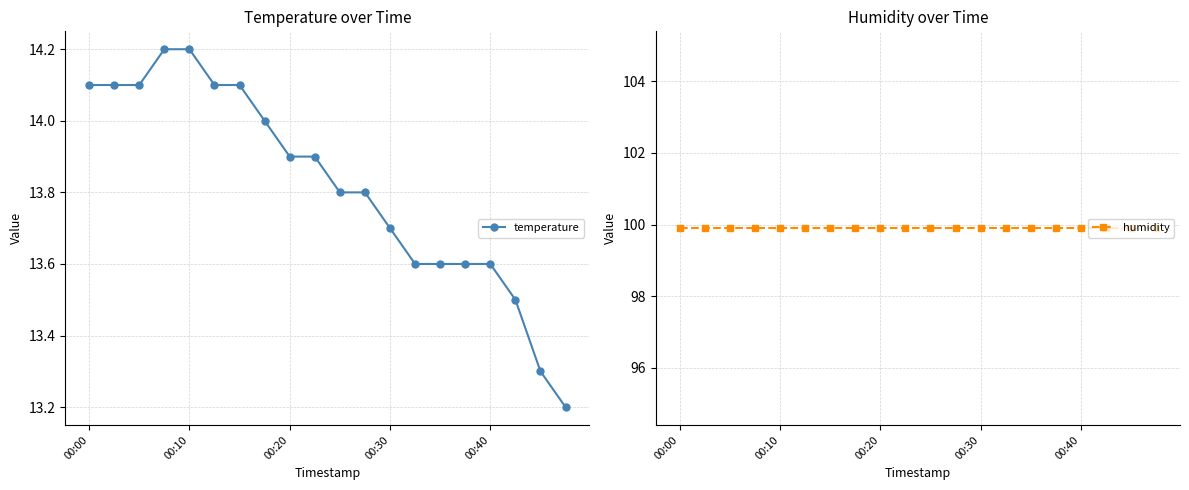

Is this an area chart (filled region under the line)?

No